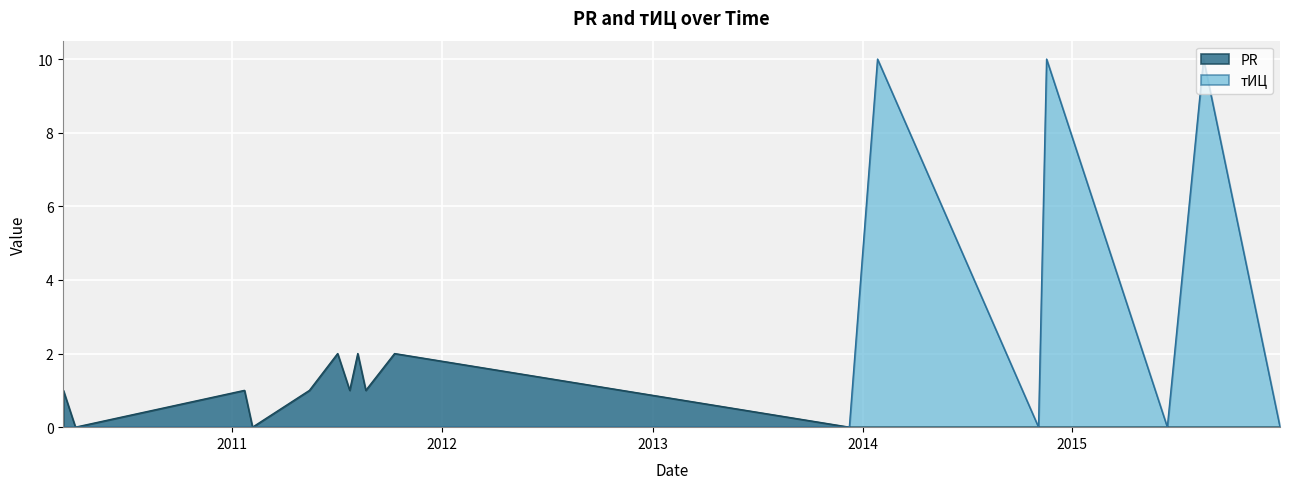

How many values in the тИЦ series exceed 0?

3